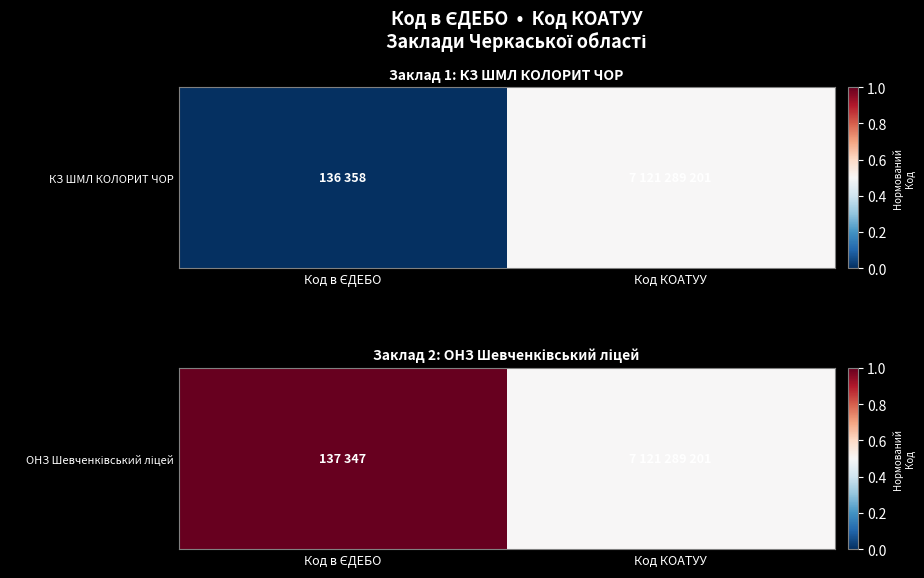

What is the difference between the values at Код КОАТУУ and Код в ЄДЕБО?

0.5